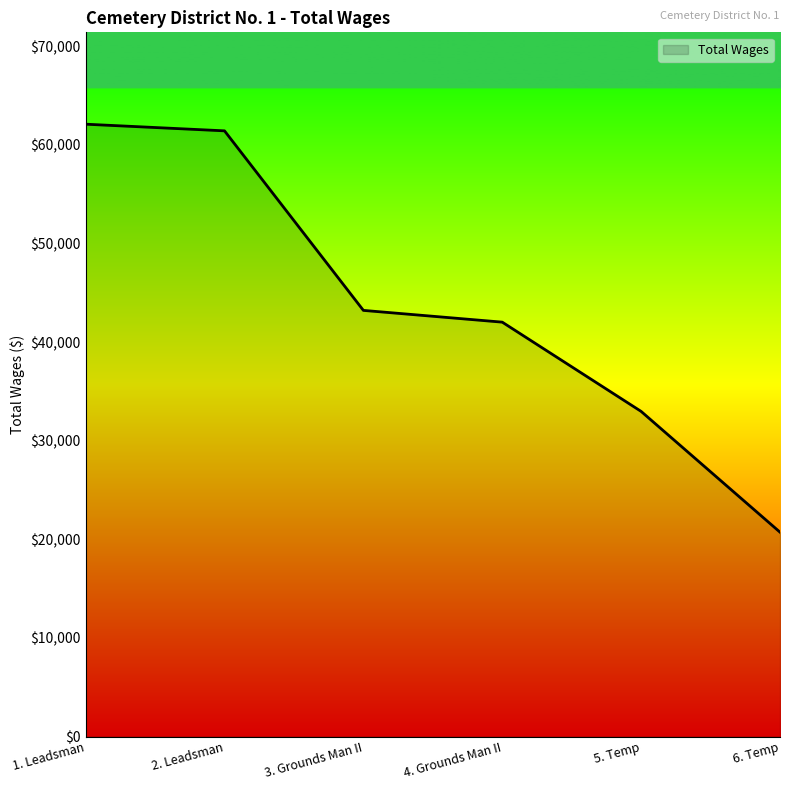

The value at 1. Leadsman is 62104. True or false?

True